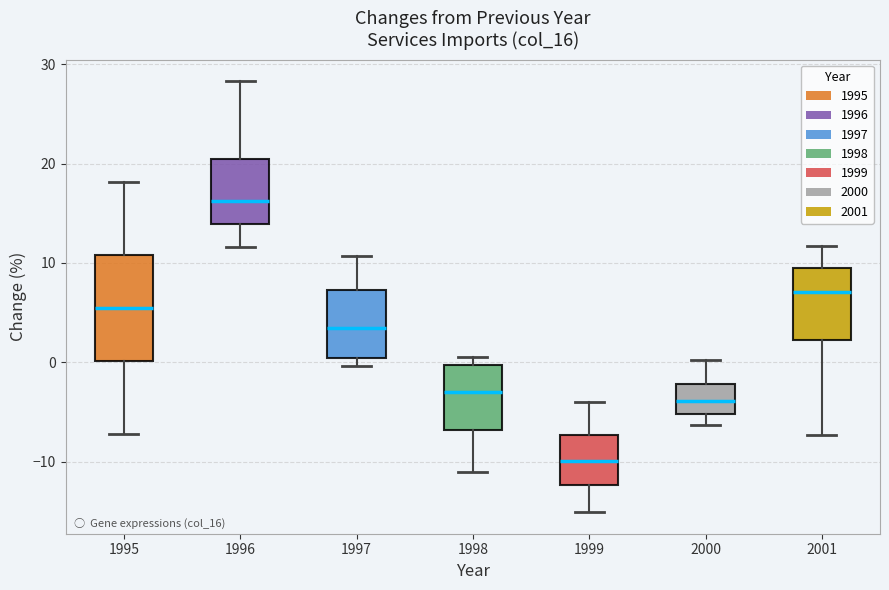

Where is the lower edge of the box at x = 2001 on the y-axis? The values are not printed on the chart, so give them approximately, as read against the axis.

2